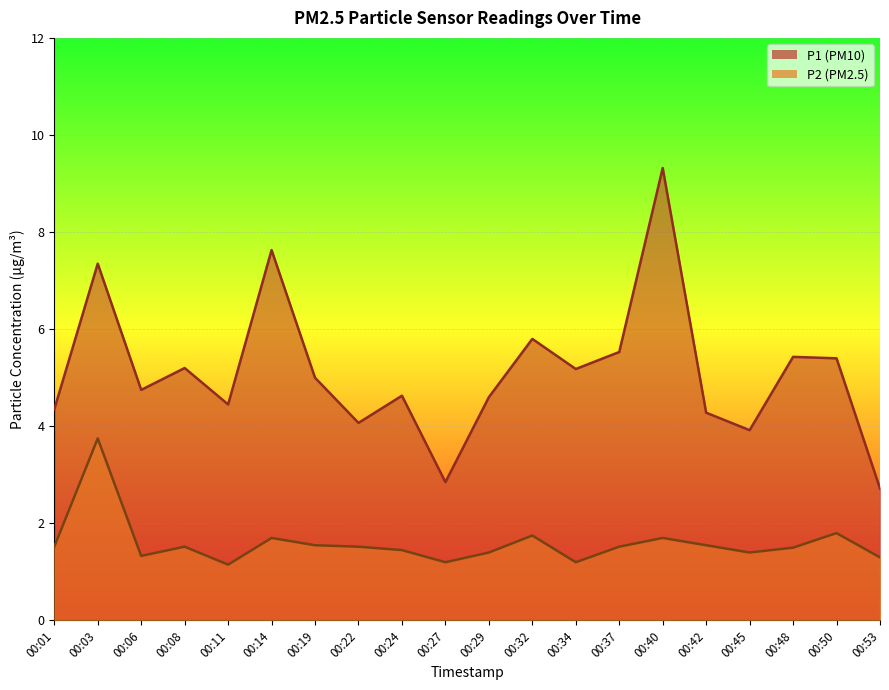

At which label does P2 reach its minimum?

00:11